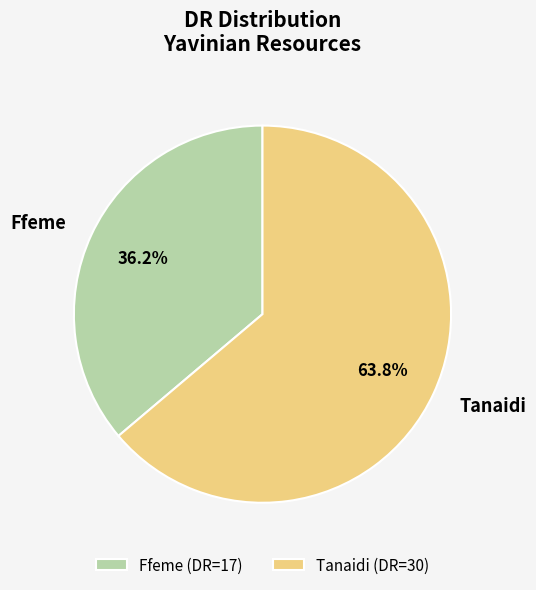

What is the smallest slice in the pie chart?

Ffeme